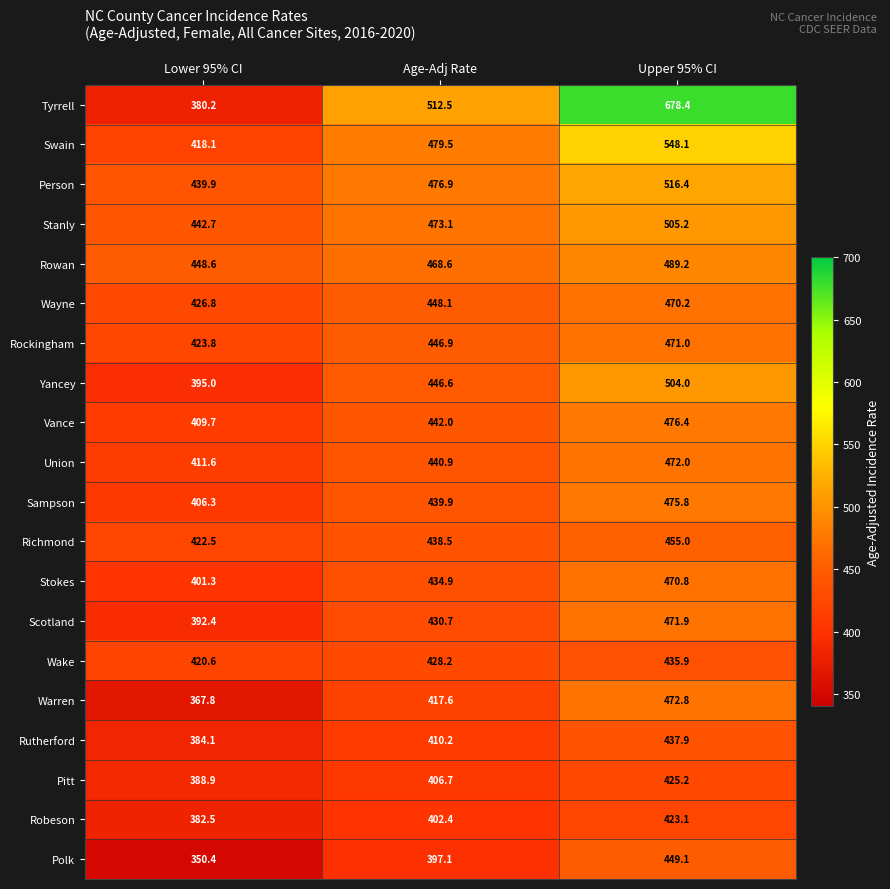

Which series changed the most between Lower 95% CI and Upper 95% CI?

Tyrrell